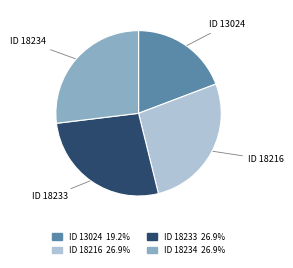

Is there a majority slice in this chart?

No